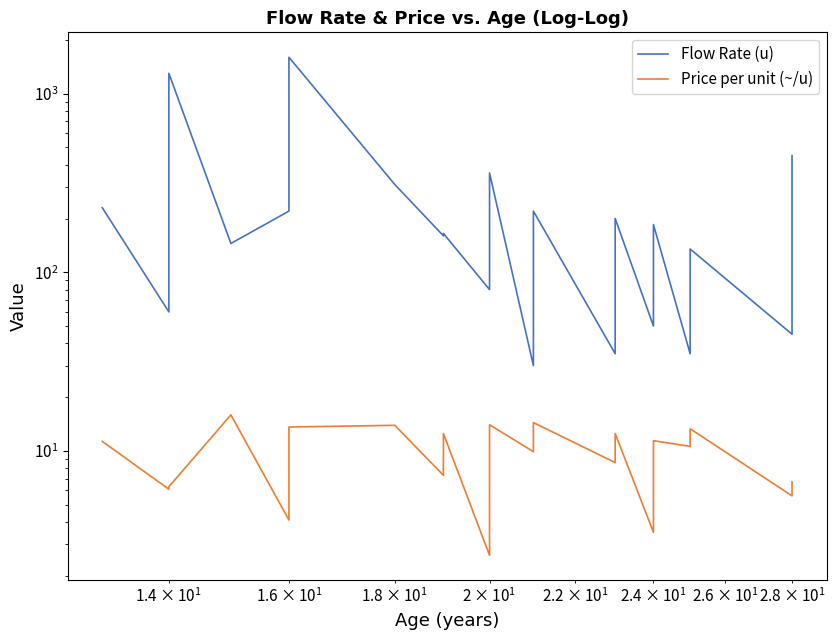

The value of Price per unit (~/u) at 36 is 17.4. True or false?

False